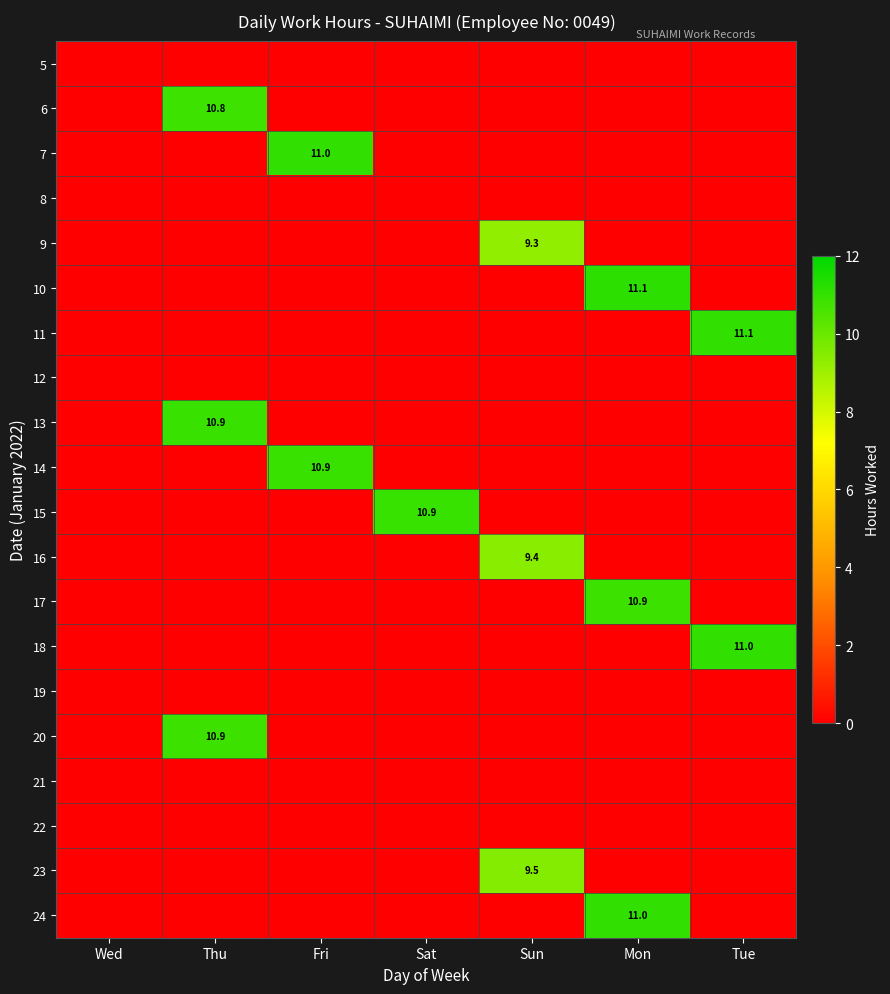

What is the spread (max minus min) of values at Sun?

9.5